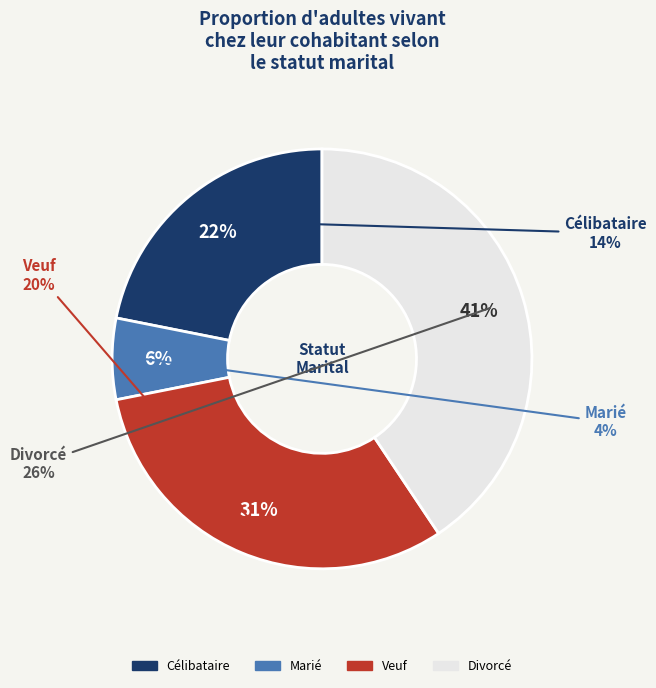

To the nearest percent, what portion does Marié represent?

6%